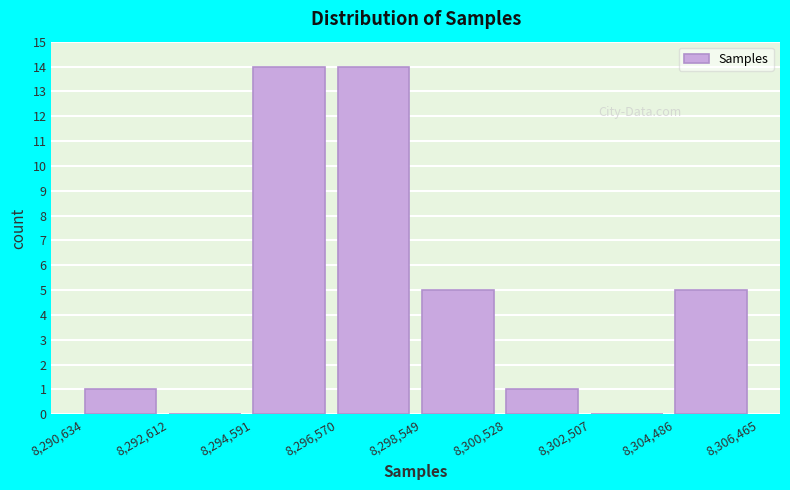

Reading left to right, list every bar in this chart as the range it spans on the x-axis followed by its height. The values are not printed on the chart, so give them approximately, as read against the axis.

8,290,634 to 8,292,612: 1
8,292,612 to 8,294,591: 0
8,294,591 to 8,296,570: 14
8,296,570 to 8,298,549: 14
8,298,549 to 8,300,528: 5
8,300,528 to 8,302,507: 1
8,302,507 to 8,304,486: 0
8,304,486 to 8,306,465: 5